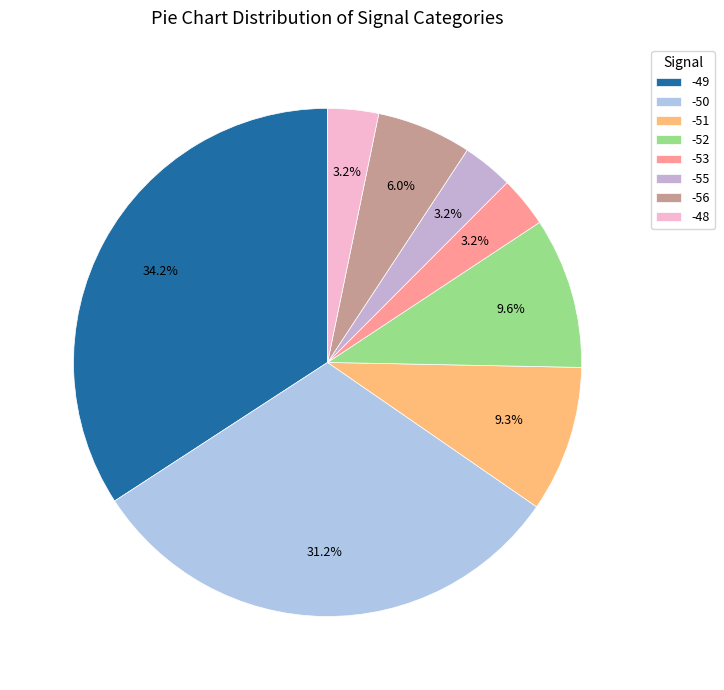

Does -53 account for over 50% of the chart?

No